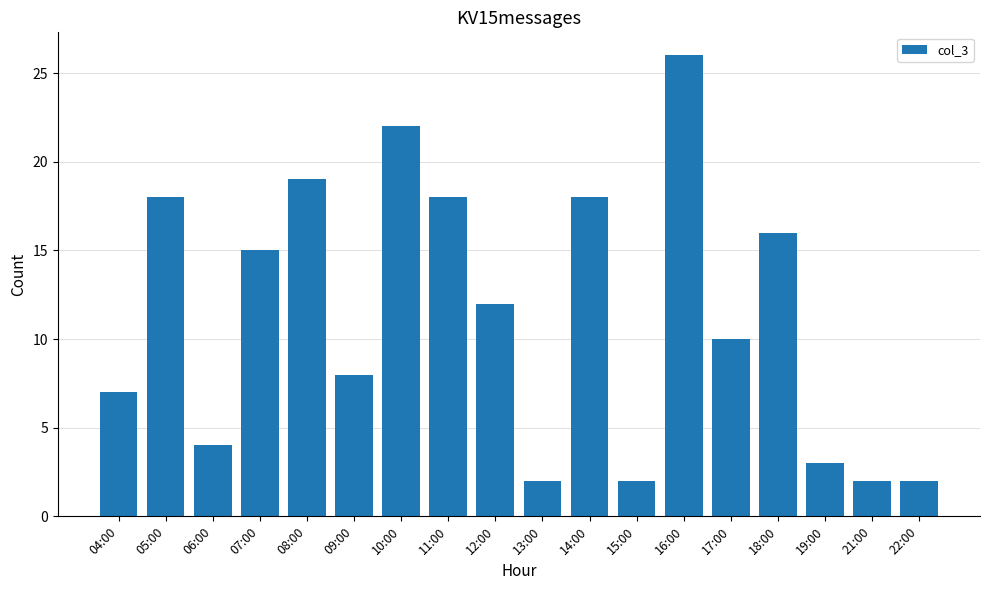

What is the difference between the second highest and minimum values?

20